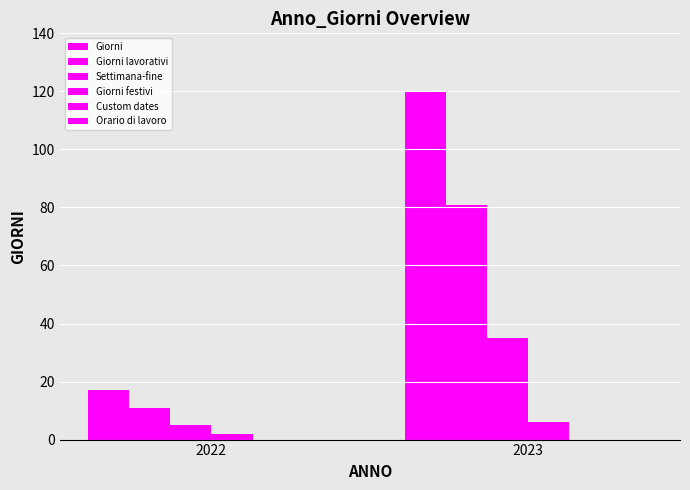

How many distinct data groups are displayed?

4